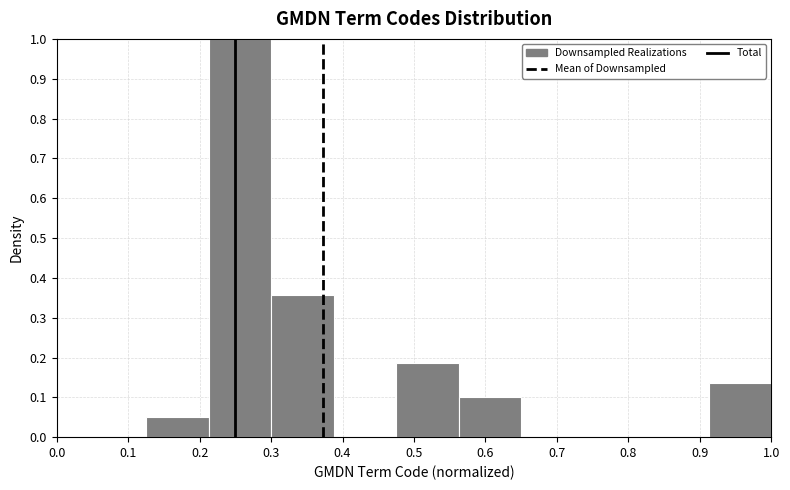

How tall is the bar that spans 0.48 to 0.56 on the x-axis? Neither the bar edges nor the heights are printed on the chart, so give them approximately, as read against the axes.

0.19